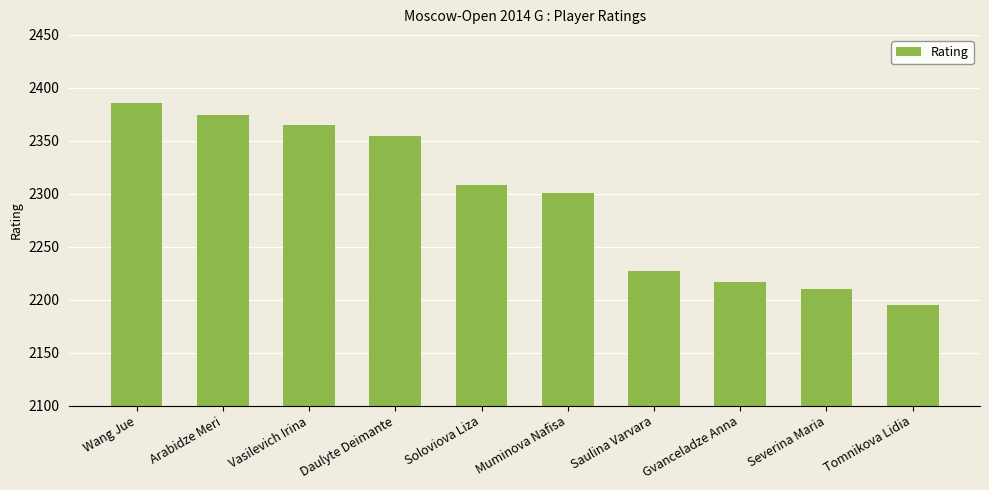

Which has a higher value, Arabidze Meri or Soloviova Liza?

Arabidze Meri